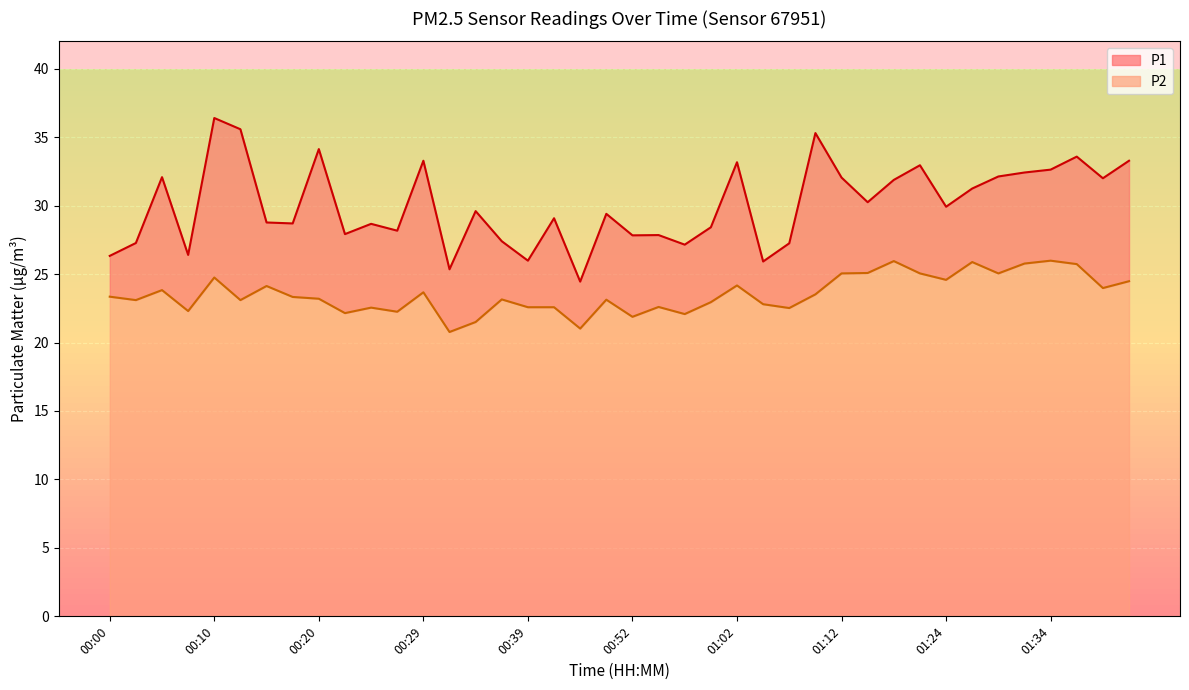

True or false: P2 and P1 intersect in this chart.

False